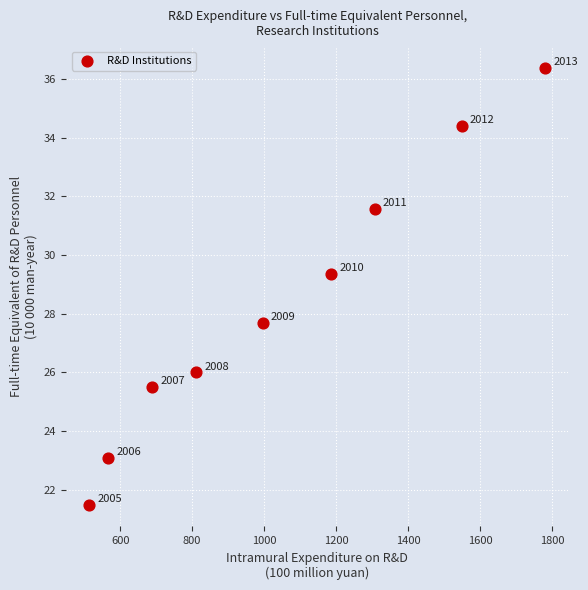

What Y value in the scatter plot is closest to 28?

27.7